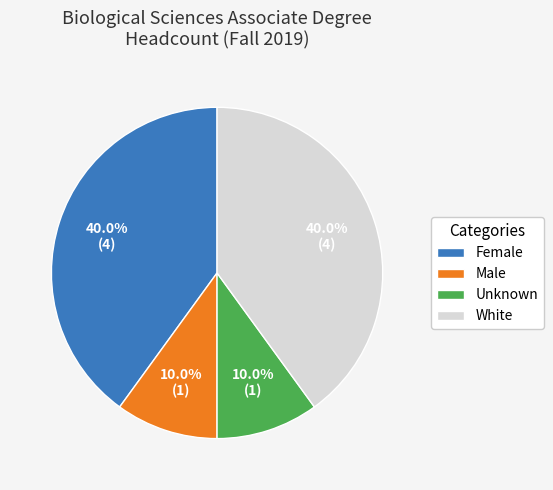

To the nearest percent, what is the average slice percentage?

25%